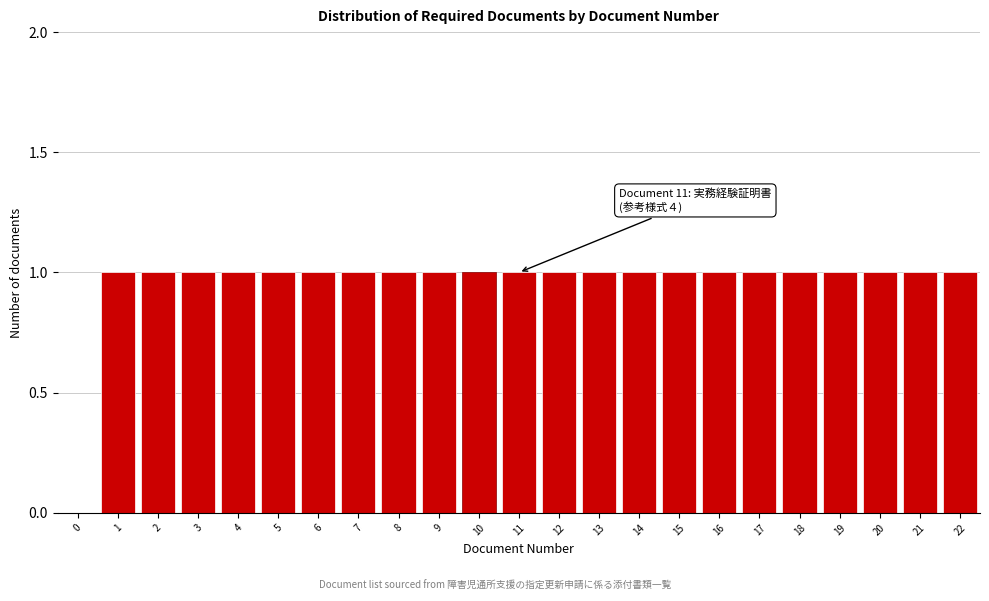

Reading left to right, list all the values displayed in this chart.

0=0	1=1	2=1	3=1	4=1	5=1	6=1	7=1	8=1	9=1	10=1	11=1	12=1	13=1	14=1	15=1	16=1	17=1	18=1	19=1	20=1	21=1	22=1